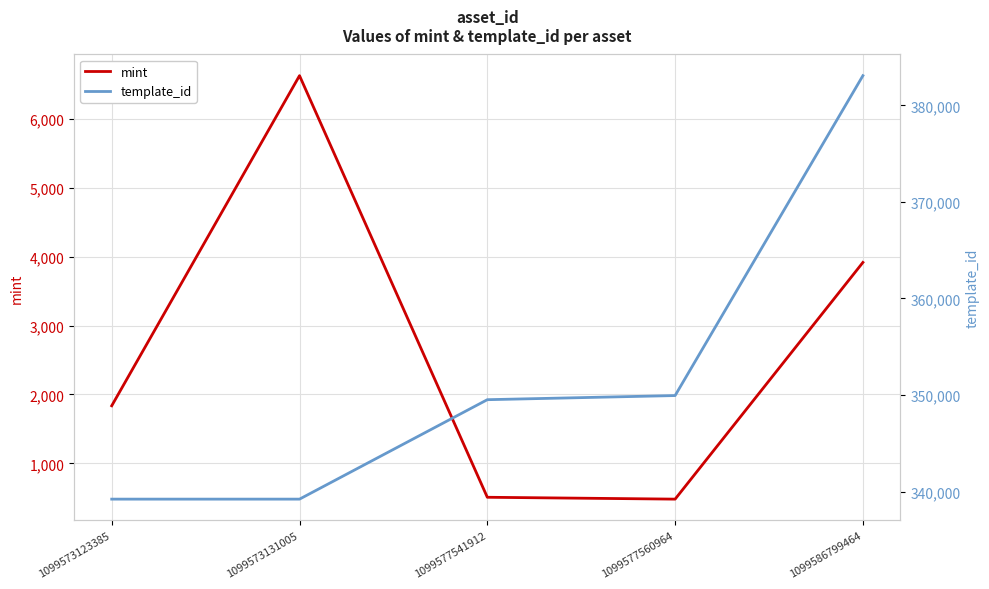

True or false: mint has more than 1 points higher than both neighbors.

False